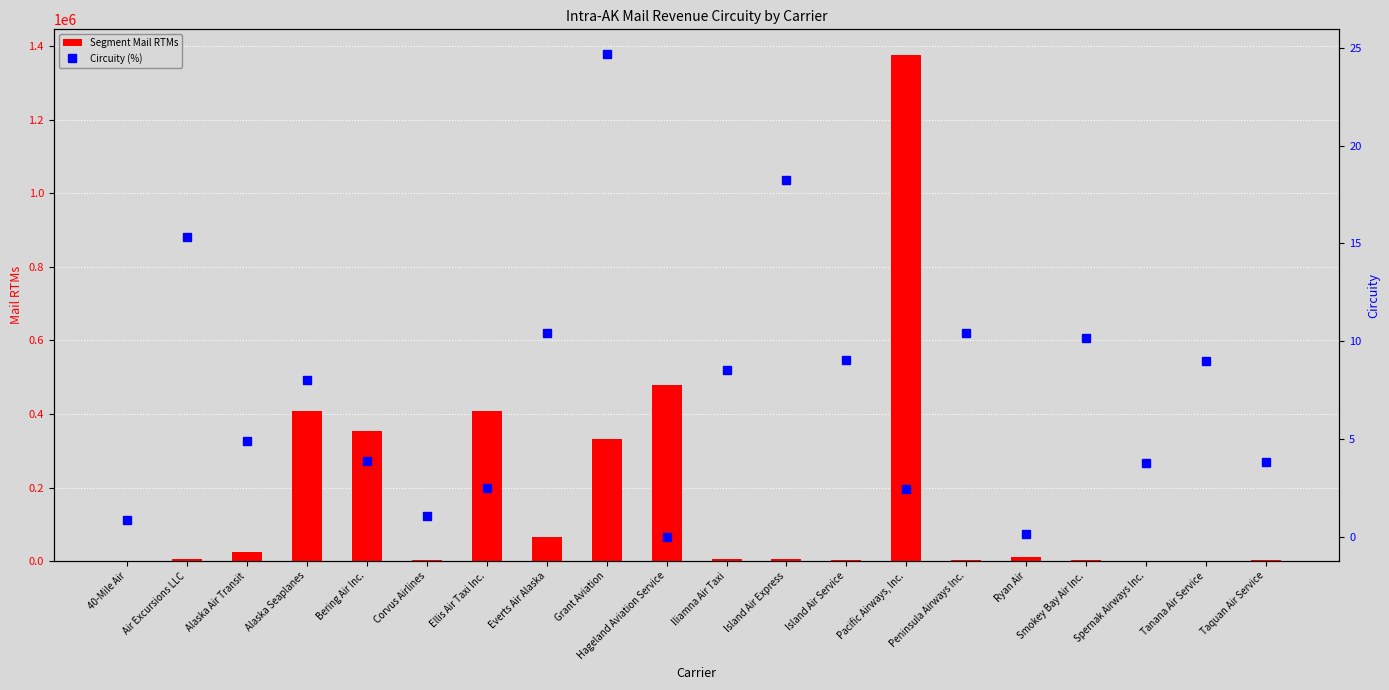

The value of Circuity (%) at Pacific Airways, Inc. is 2.4. True or false?

True